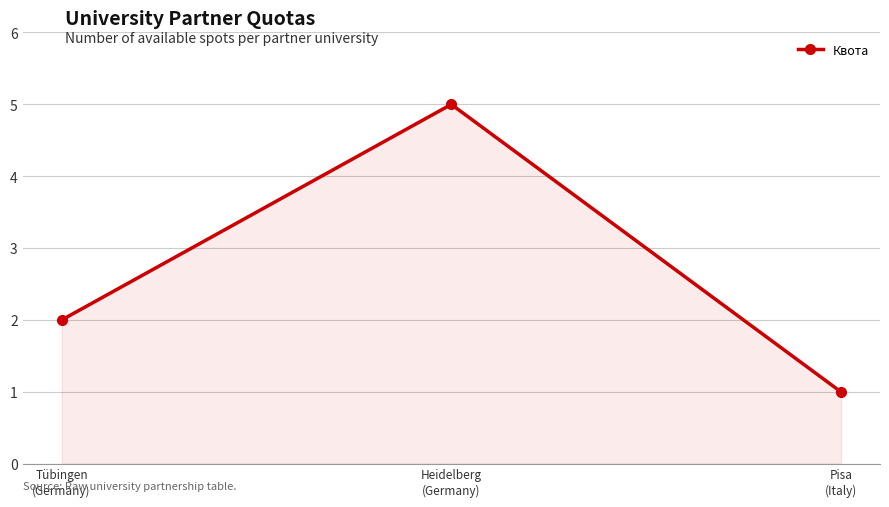

What is the change in value from Heidelberg
(Germany) to Pisa
(Italy)?

-4